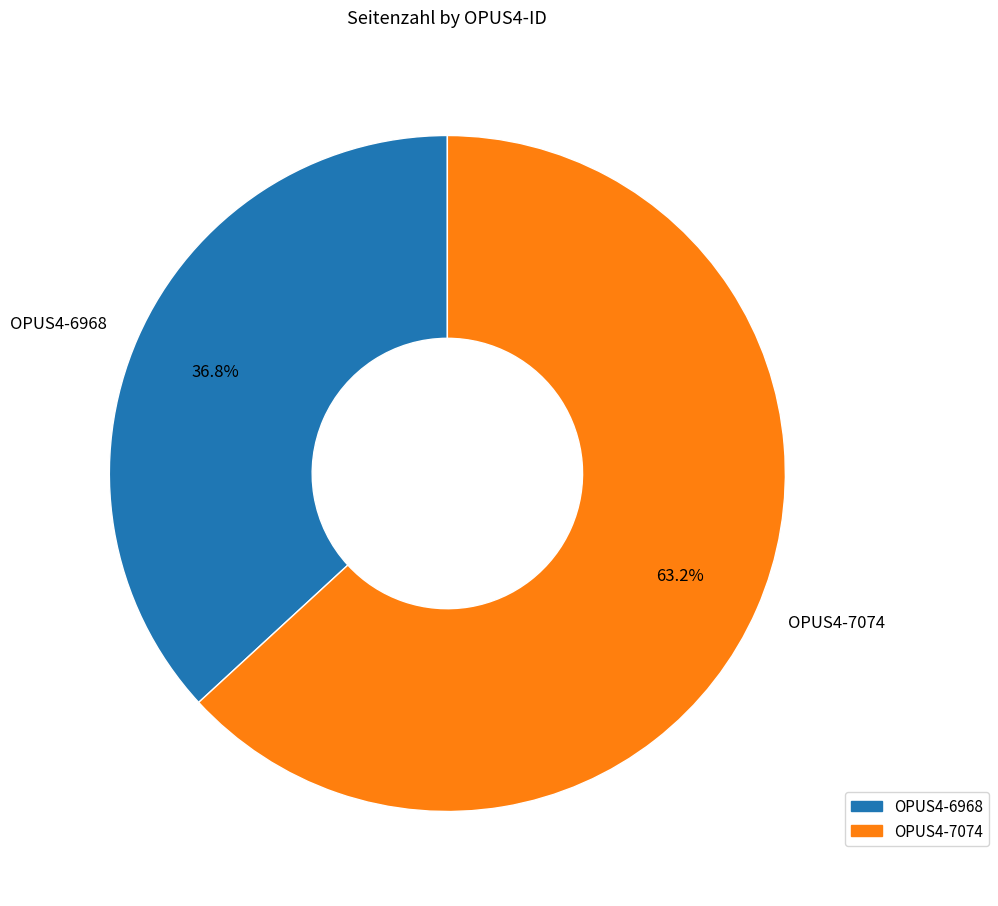

What is the ratio of the value at OPUS4-7074 to the value at OPUS4-6968?

1.7